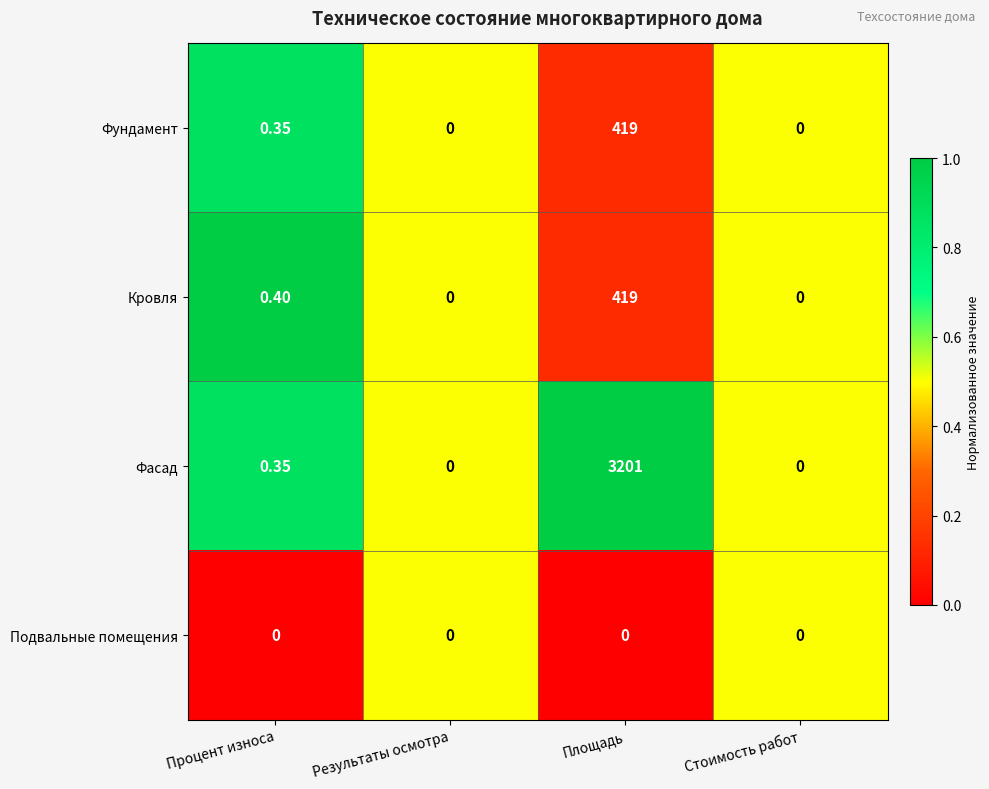

What is the difference between the highest and lowest values at Площадь?

3201.0